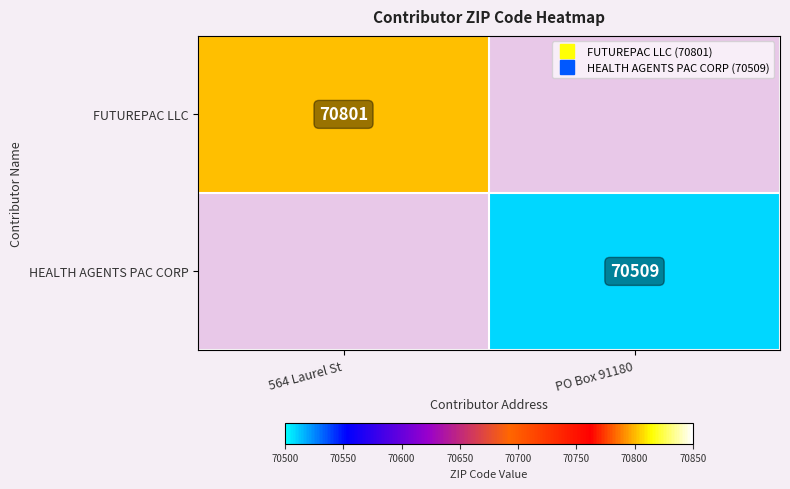

Rank the series by their average value, from lowest to highest.

HEALTH AGENTS PAC CORP, FUTUREPAC LLC